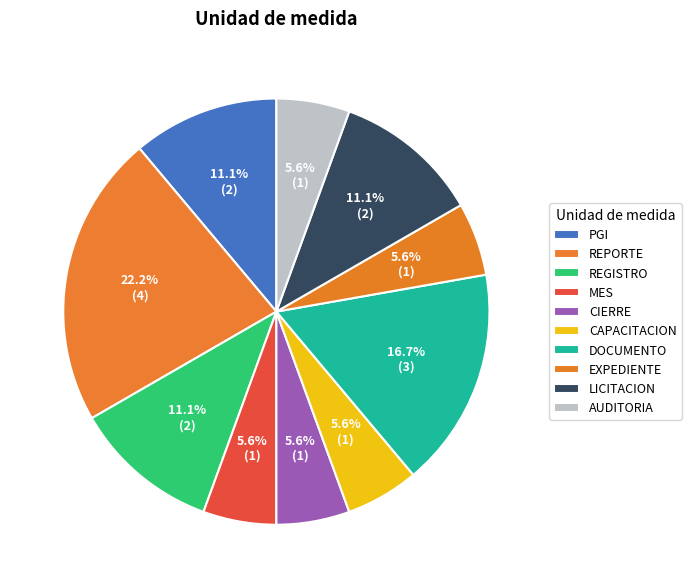

How many segments does this pie chart have?

10